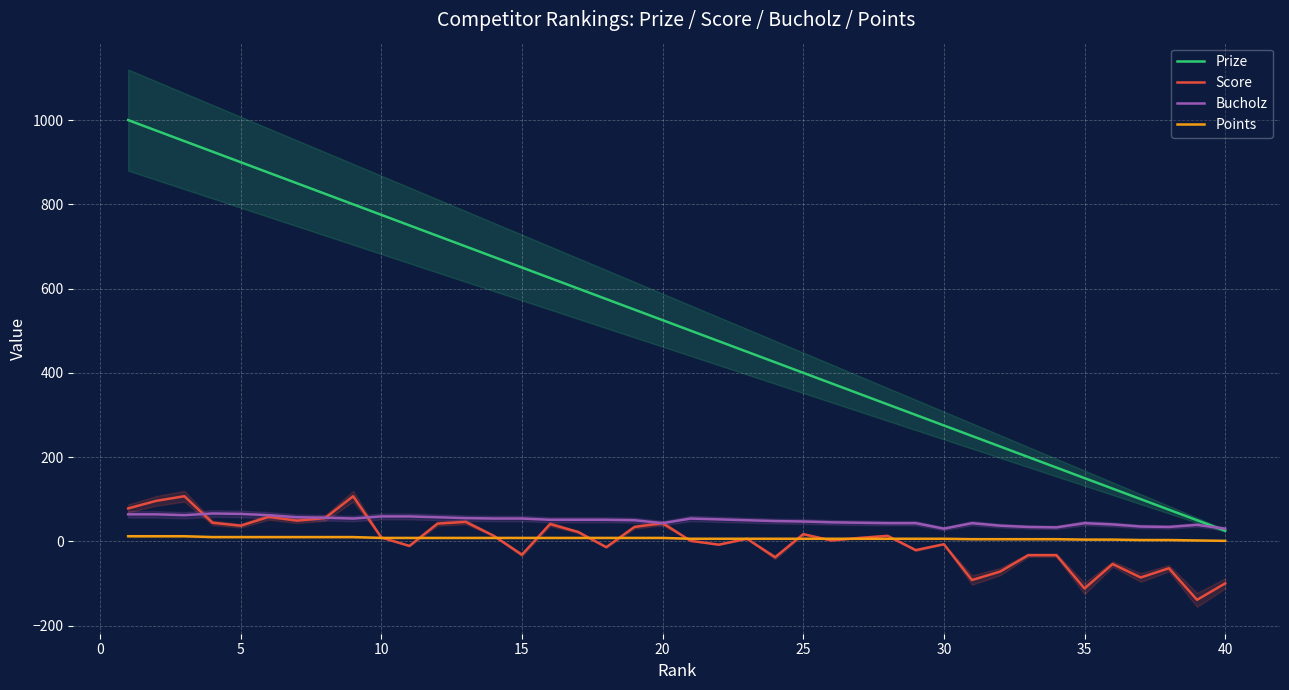

The Prize series shows 775 at 10. True or false?

True